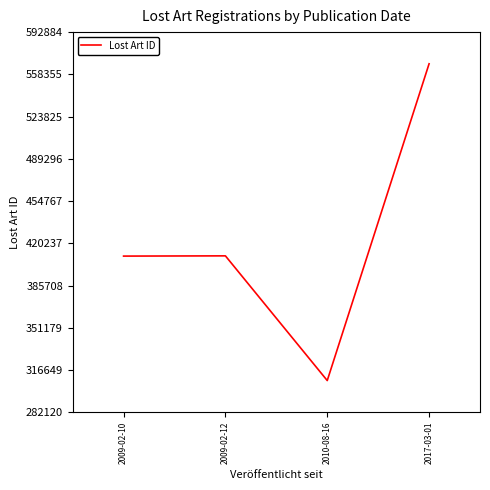

How many series are shown in this chart?

1